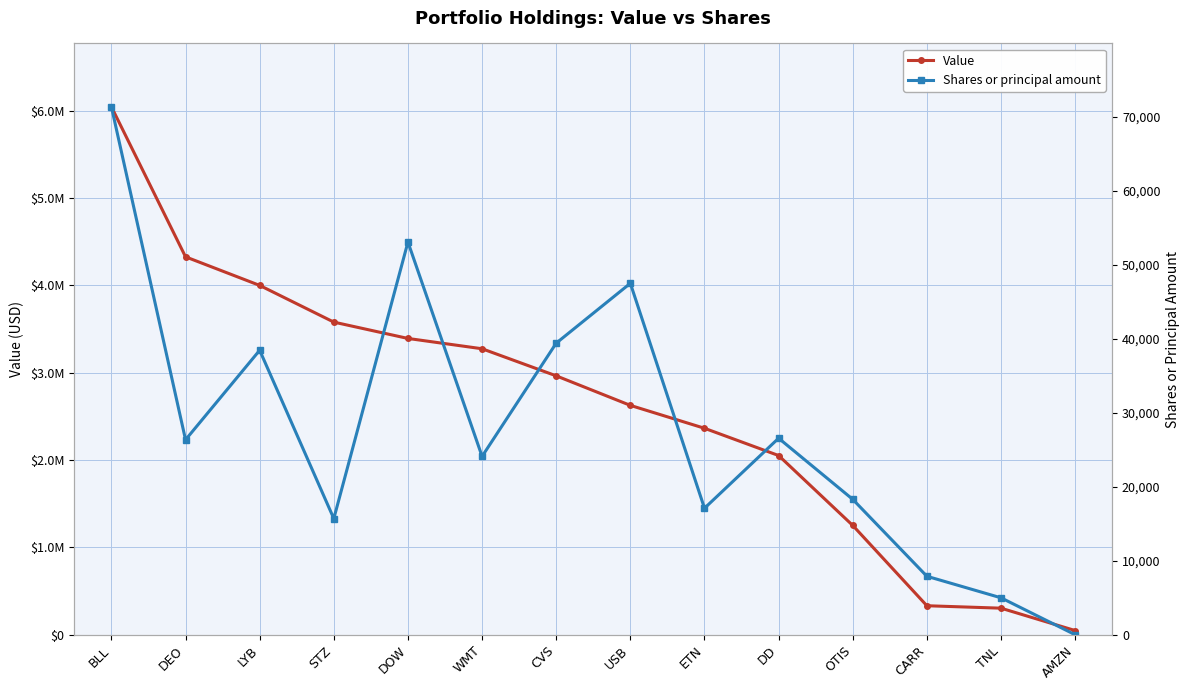

How many data points in Shares or principal amount are less than 26349?

7